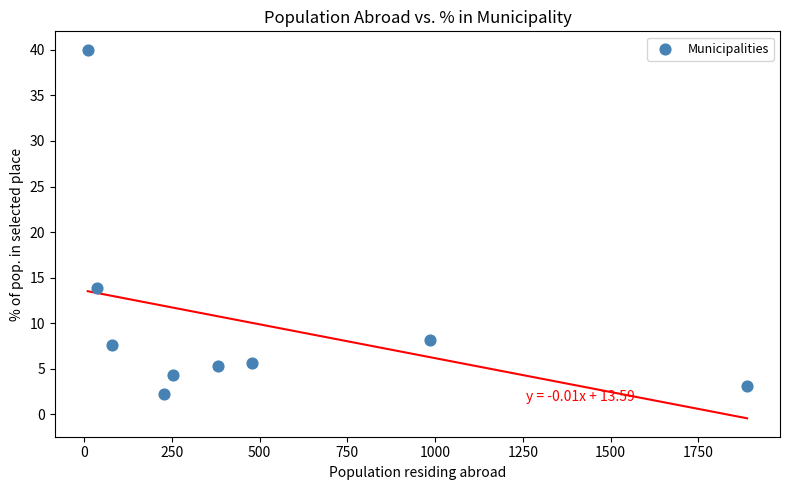

What Y value in the scatter plot is closest to 21?

13.9